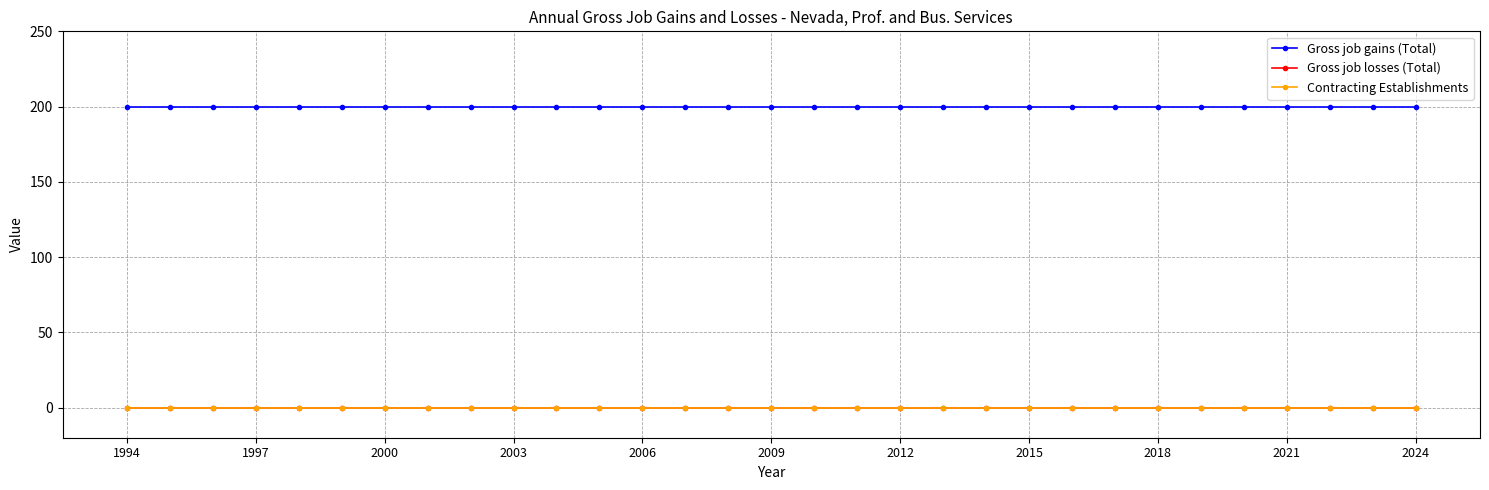

Does the chart have visible grid lines?

Yes